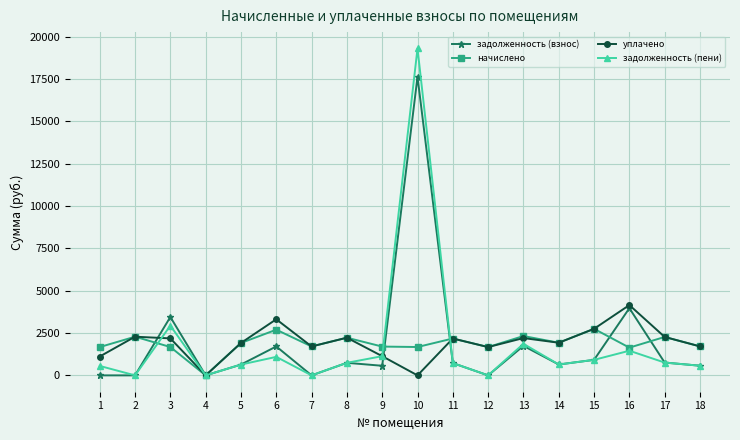

Rank the series by their maximum value, from lowest to highest.

начислено, уплачено, задолженность (взнос), задолженность (пени)